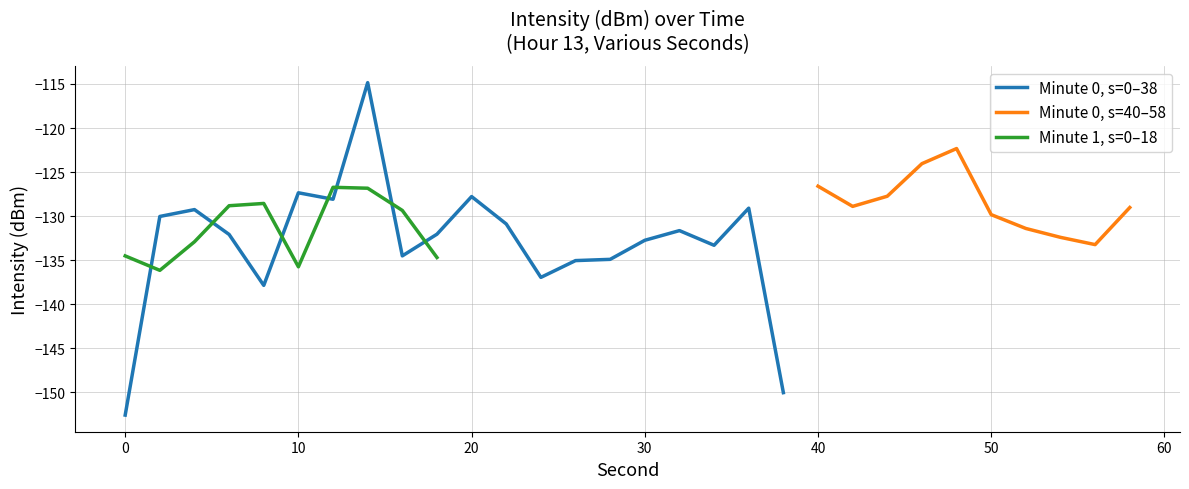

What is the minimum value shown in the chart?

-152.6